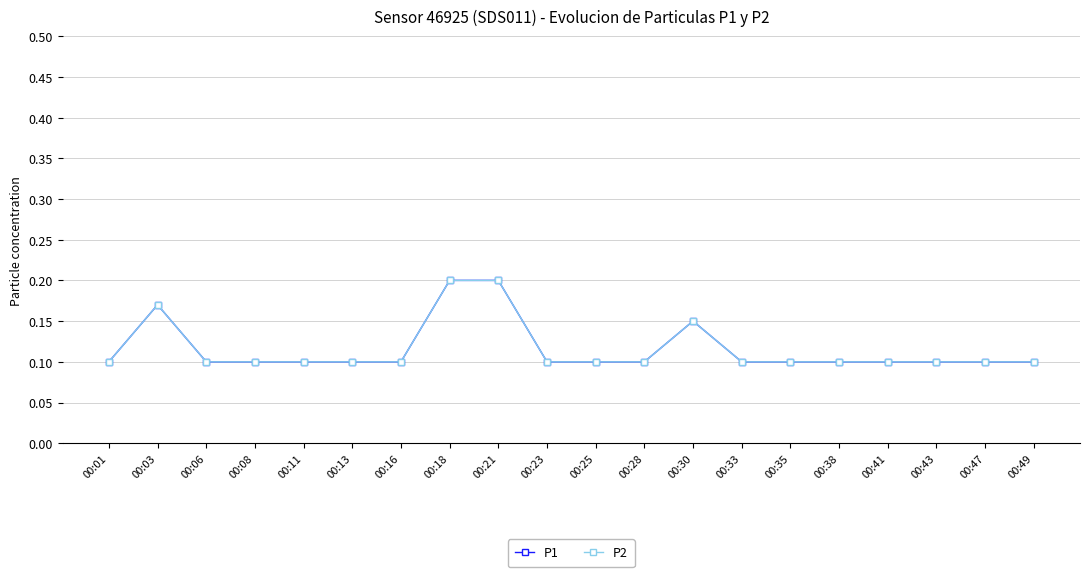

Count the P1 values in the range 0 to 1.

20